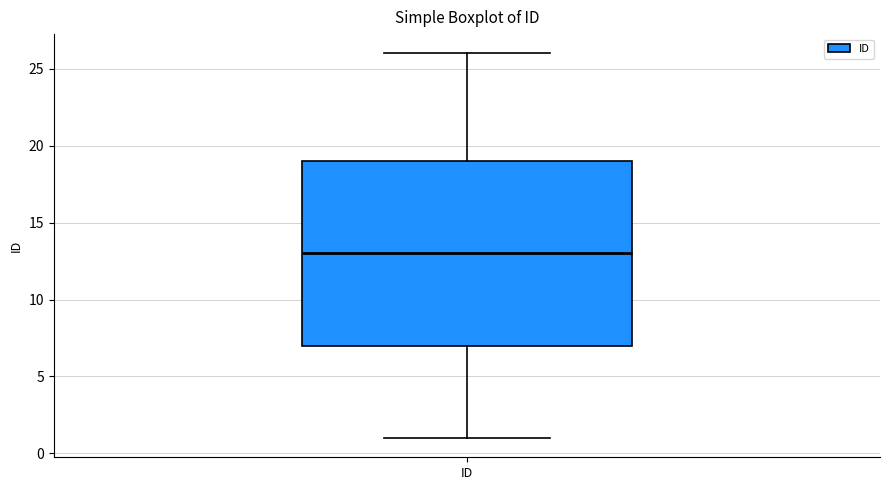

Where does the median line of the box for ID sit on the y-axis? The values are not printed on the chart, so give them approximately, as read against the axis.

13